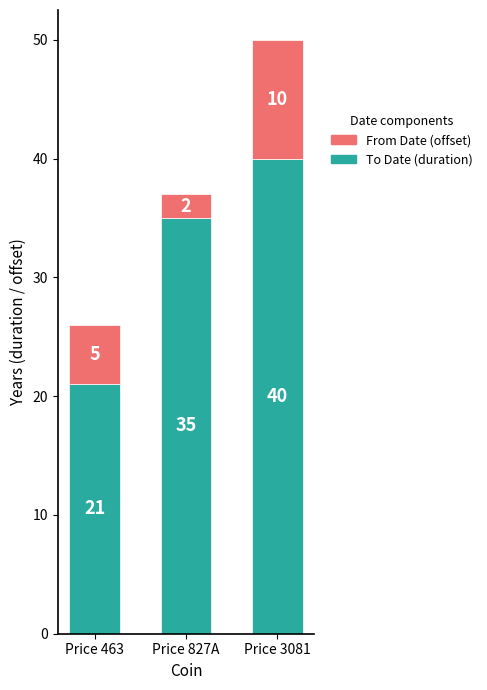

At which label is To Date (duration) closest to 30?

Price 827A